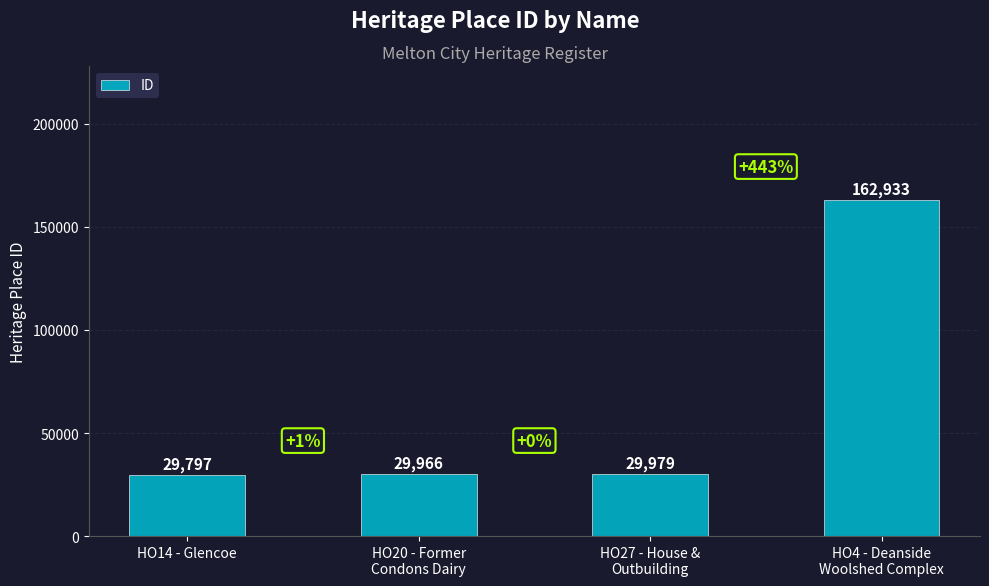

What is the ratio of the value at HO20 - Former
Condons Dairy to the value at HO4 - Deanside
Woolshed Complex?

0.2